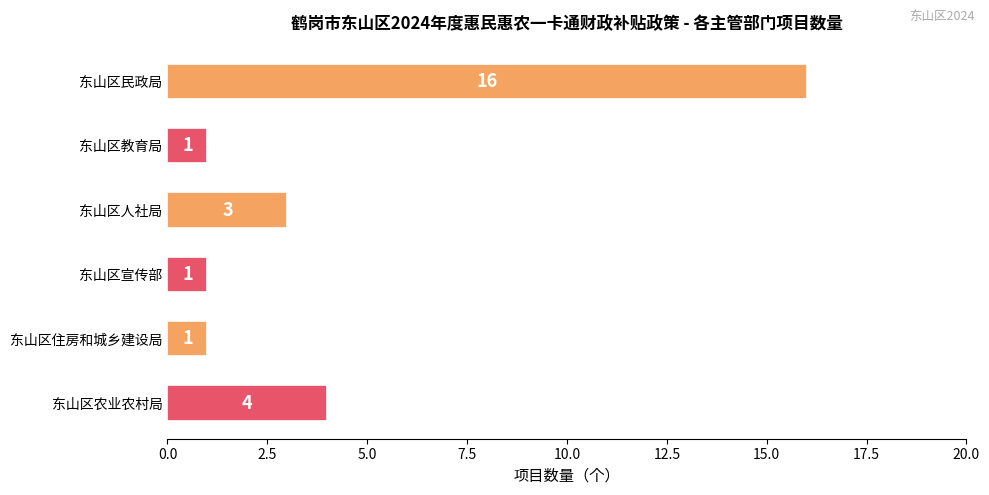

What is the minimum value shown in the chart?

1